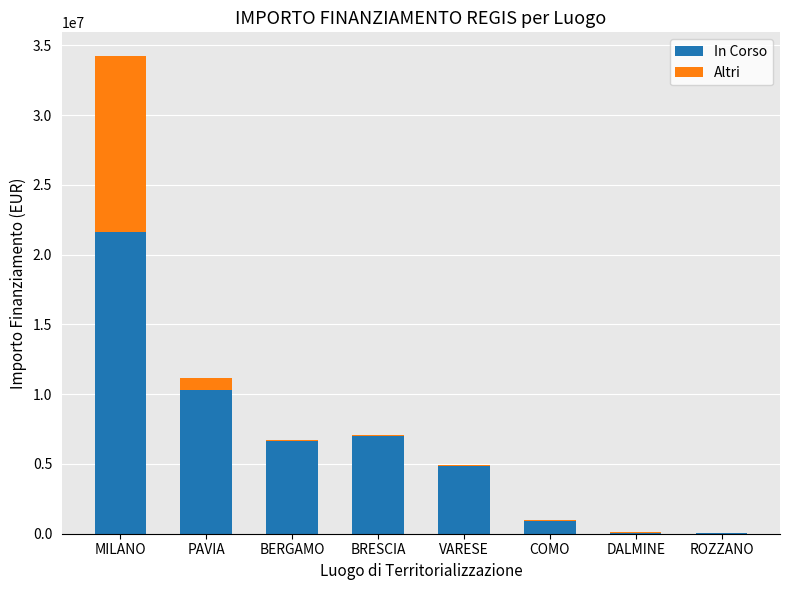

Where is In Corso nearest to the value 10838597?

PAVIA